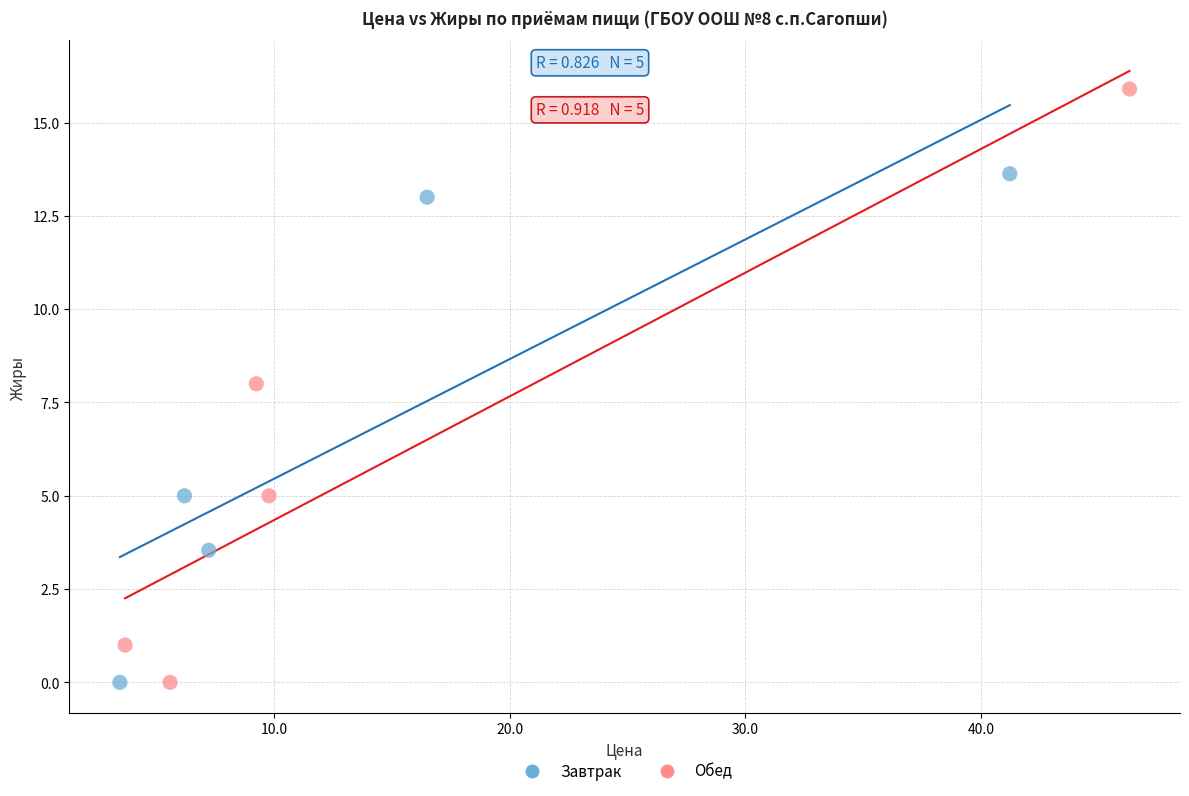

Which series has the largest Y range (max minus min)?

Обед